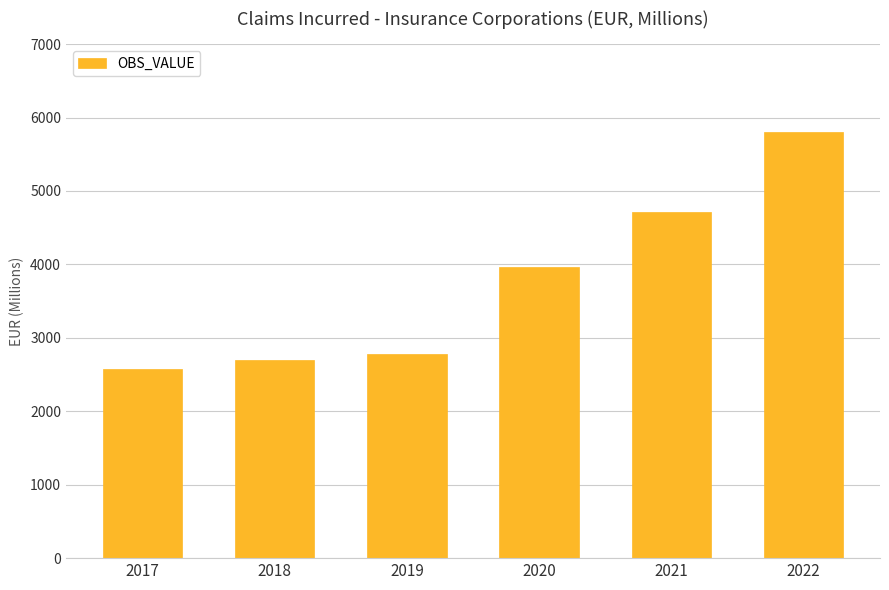

Which has a higher value, 2017 or 2018?

2018